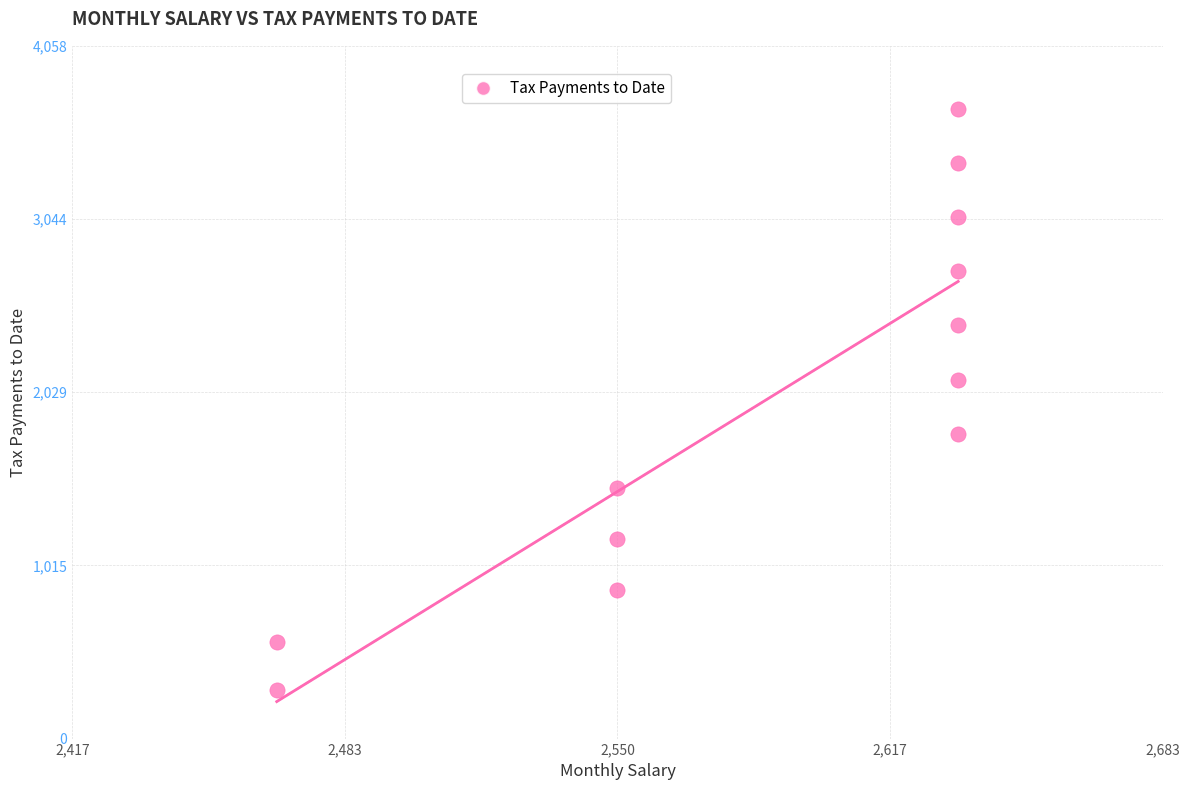

What Y value in the scatter plot is closest to 1986?

2103.5